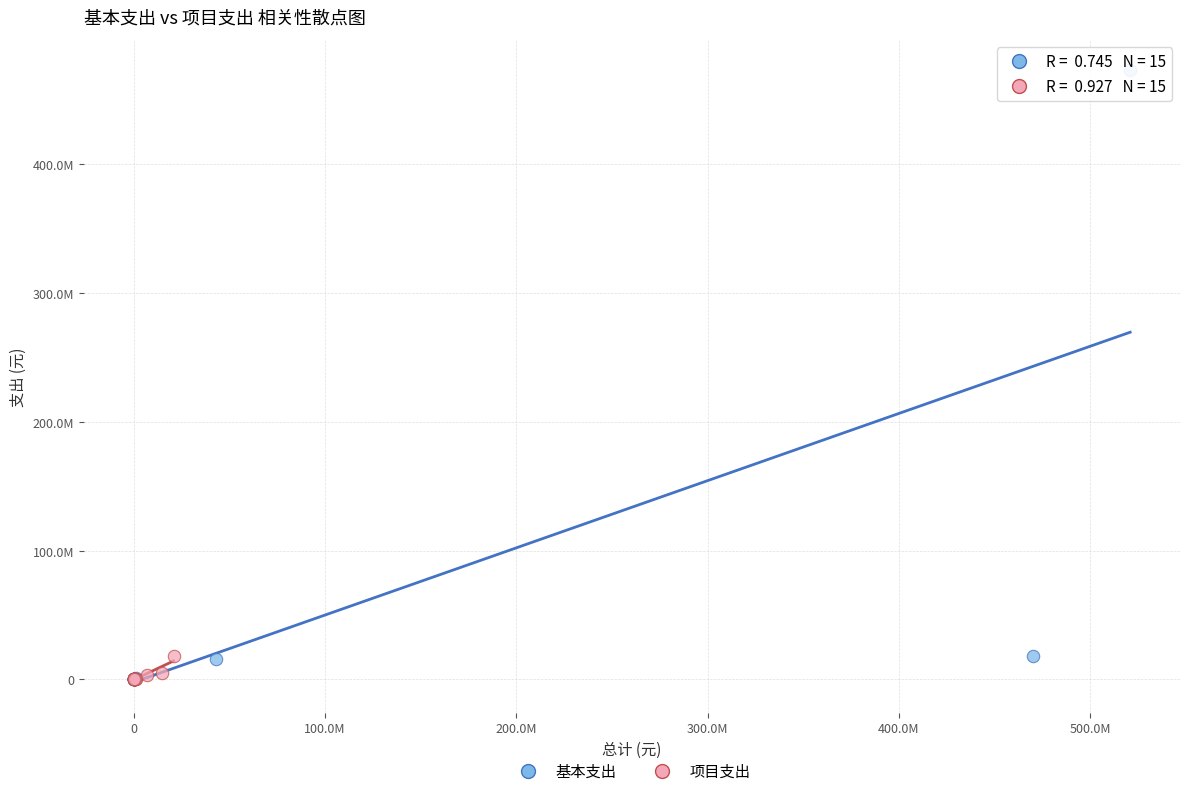

What are all the series names shown in the legend?

基本支出, 项目支出